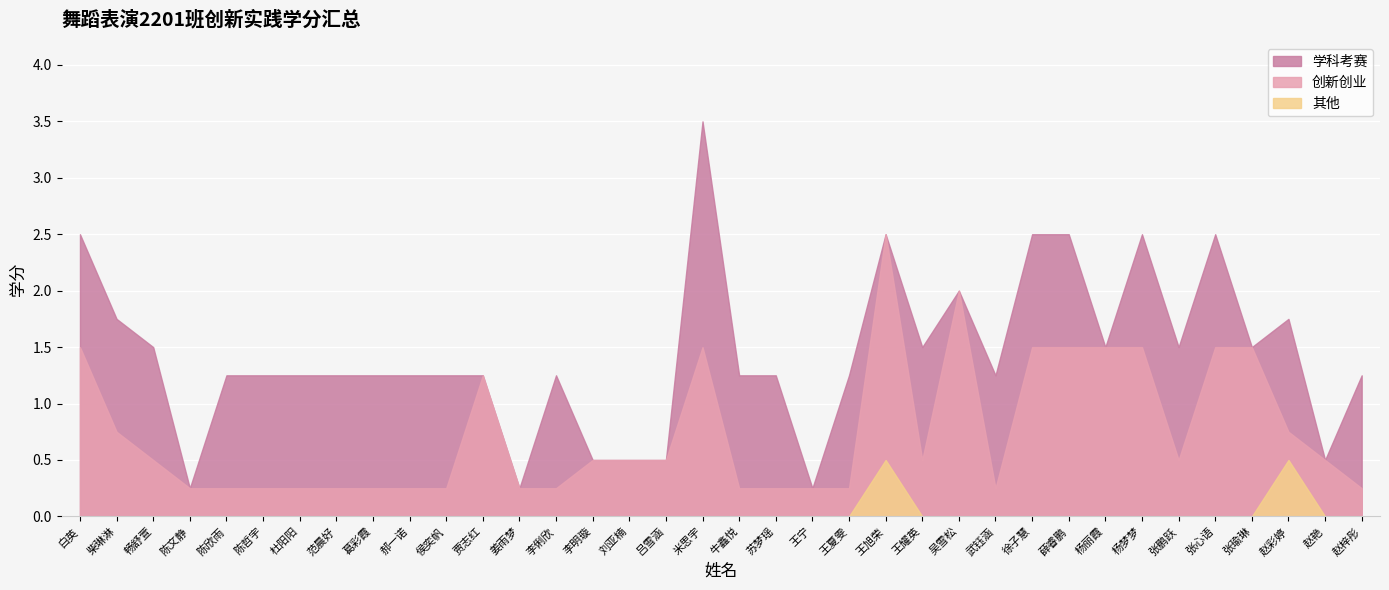

What is the difference between the maximum and minimum values in the 其他 series?

0.5